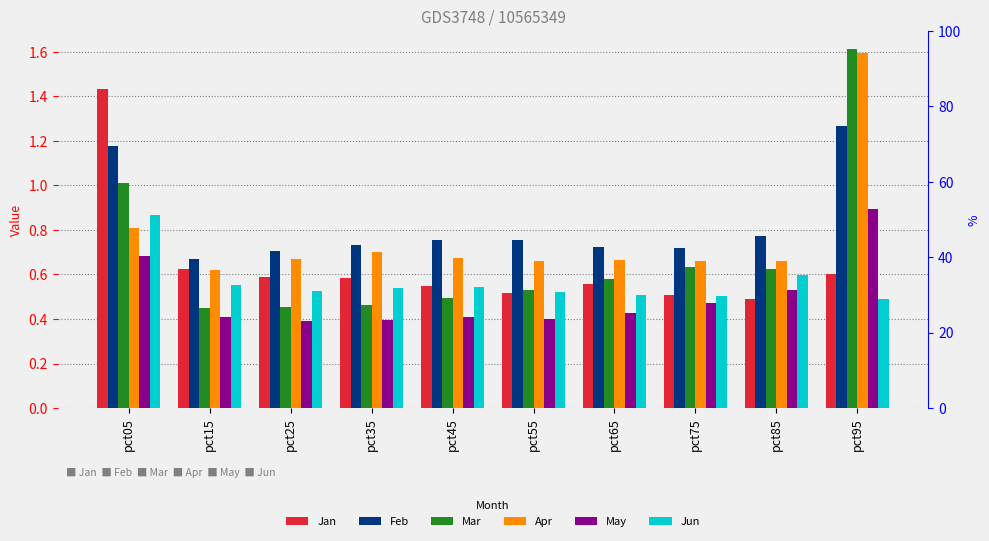

Reading left to right, list all the values displayed in this chart.

Jan: pct05=1.4	pct15=0.6	pct25=0.6	pct35=0.6	pct45=0.5	pct55=0.5	pct65=0.6	pct75=0.5	pct85=0.5	pct95=0.6
Feb: pct05=1.2	pct15=0.7	pct25=0.7	pct35=0.7	pct45=0.8	pct55=0.8	pct65=0.7	pct75=0.7	pct85=0.8	pct95=1.3
Mar: pct05=1.0	pct15=0.5	pct25=0.5	pct35=0.5	pct45=0.5	pct55=0.5	pct65=0.6	pct75=0.6	pct85=0.6	pct95=1.6
Apr: pct05=0.8	pct15=0.6	pct25=0.7	pct35=0.7	pct45=0.7	pct55=0.7	pct65=0.7	pct75=0.7	pct85=0.7	pct95=1.6
May: pct05=0.7	pct15=0.4	pct25=0.4	pct35=0.4	pct45=0.4	pct55=0.4	pct65=0.4	pct75=0.5	pct85=0.5	pct95=0.9
Jun: pct05=0.9	pct15=0.6	pct25=0.5	pct35=0.5	pct45=0.5	pct55=0.5	pct65=0.5	pct75=0.5	pct85=0.6	pct95=0.5